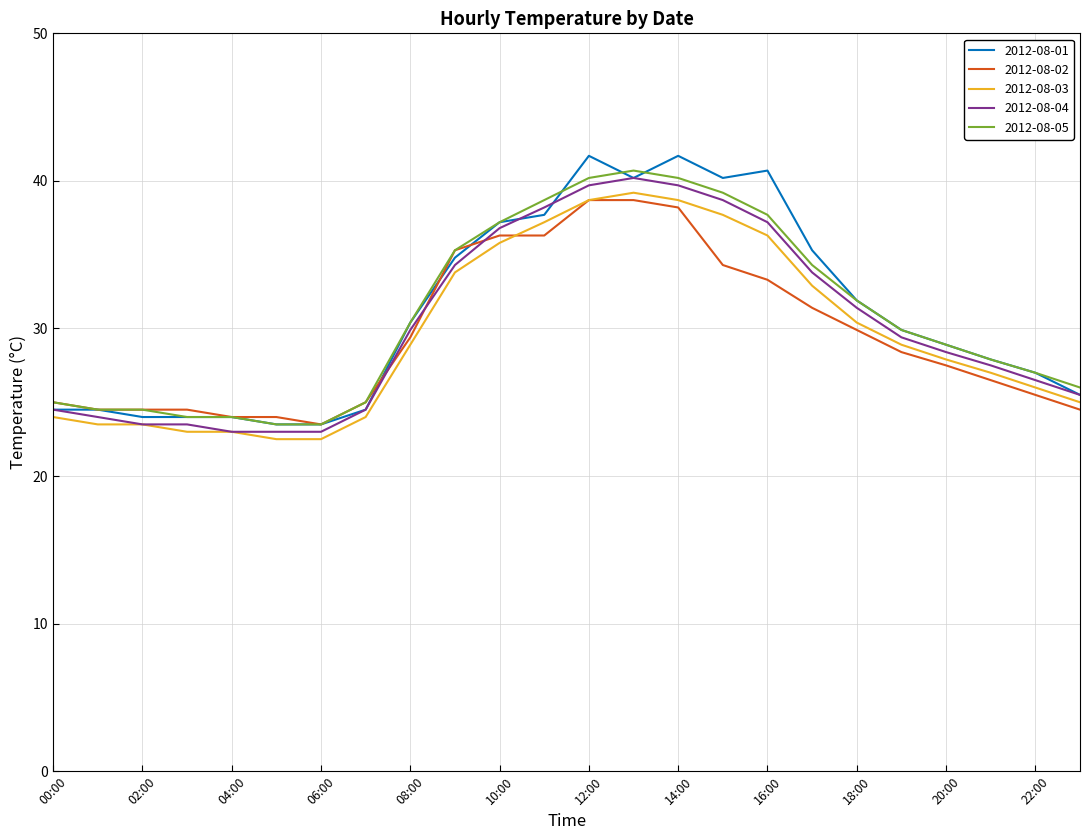

Reading right to left, transcribe all the data shown in this chart.

2012-08-01: 25.5	27.0	27.9	28.9	29.9	31.9	35.3	40.7	40.2	41.7	40.2	41.7	37.7	37.2	34.8	30.4	24.5	23.5	23.5	24.0	24.0	24.0	24.5	24.5
2012-08-02: 24.5	25.5	26.5	27.5	28.4	29.9	31.4	33.3	34.3	38.2	38.7	38.7	36.3	36.3	35.3	29.4	25.0	23.5	24.0	24.0	24.5	24.5	24.5	25.0
2012-08-03: 25.0	26.0	27.0	27.9	28.9	30.4	32.9	36.3	37.7	38.7	39.2	38.7	37.2	35.8	33.8	28.9	24.0	22.5	22.5	23.0	23.0	23.5	23.5	24.0
2012-08-04: 25.5	26.5	27.5	28.4	29.4	31.4	33.8	37.2	38.7	39.7	40.2	39.7	38.2	36.8	34.3	29.9	24.5	23.0	23.0	23.0	23.5	23.5	24.0	24.5
2012-08-05: 26.0	27.0	27.9	28.9	29.9	31.9	34.3	37.7	39.2	40.2	40.7	40.2	38.7	37.2	35.3	30.4	25.0	23.5	23.5	24.0	24.0	24.5	24.5	25.0